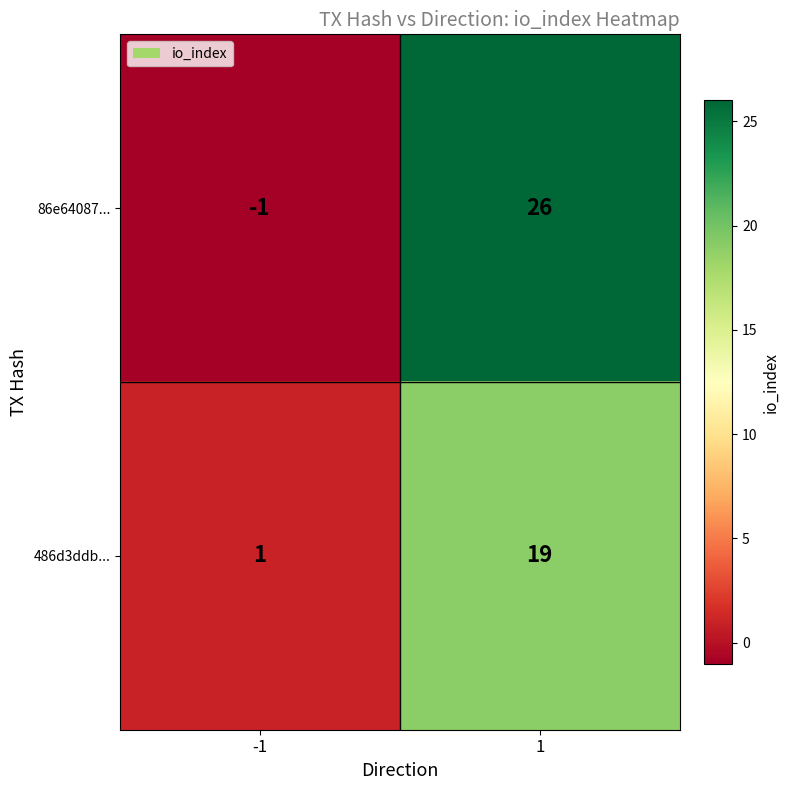

List the series in order of their peak value, lowest first.

486d3ddb..., 86e64087...